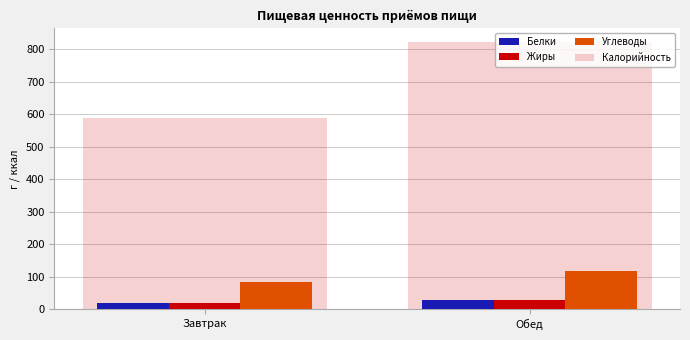

How many bars are there in total?

8